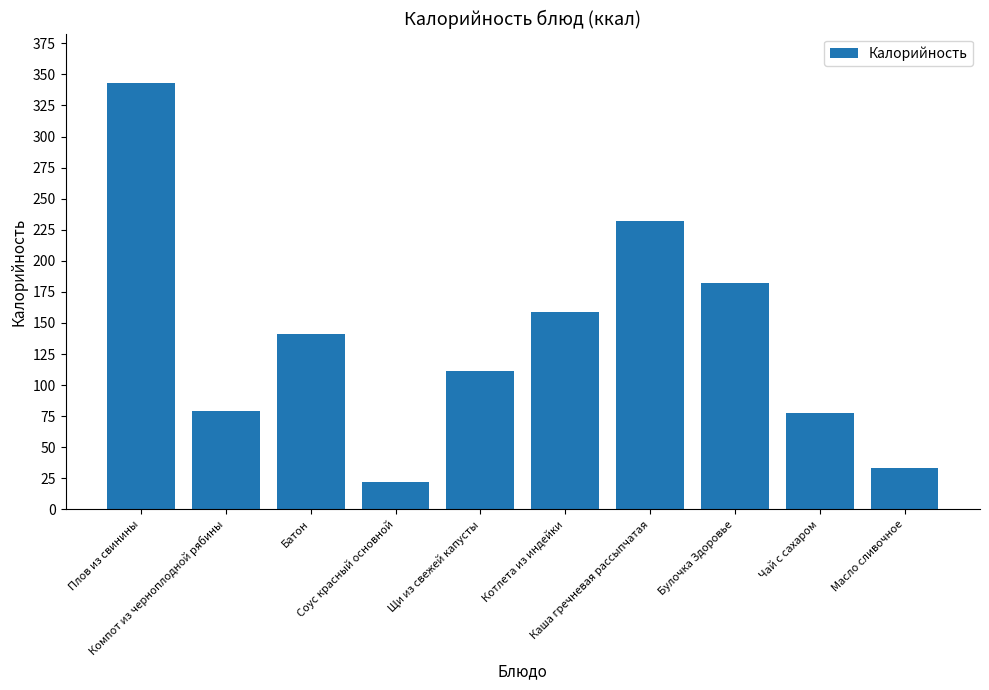

True or false: the data shows 77.7 at Чай с сахаром.

True